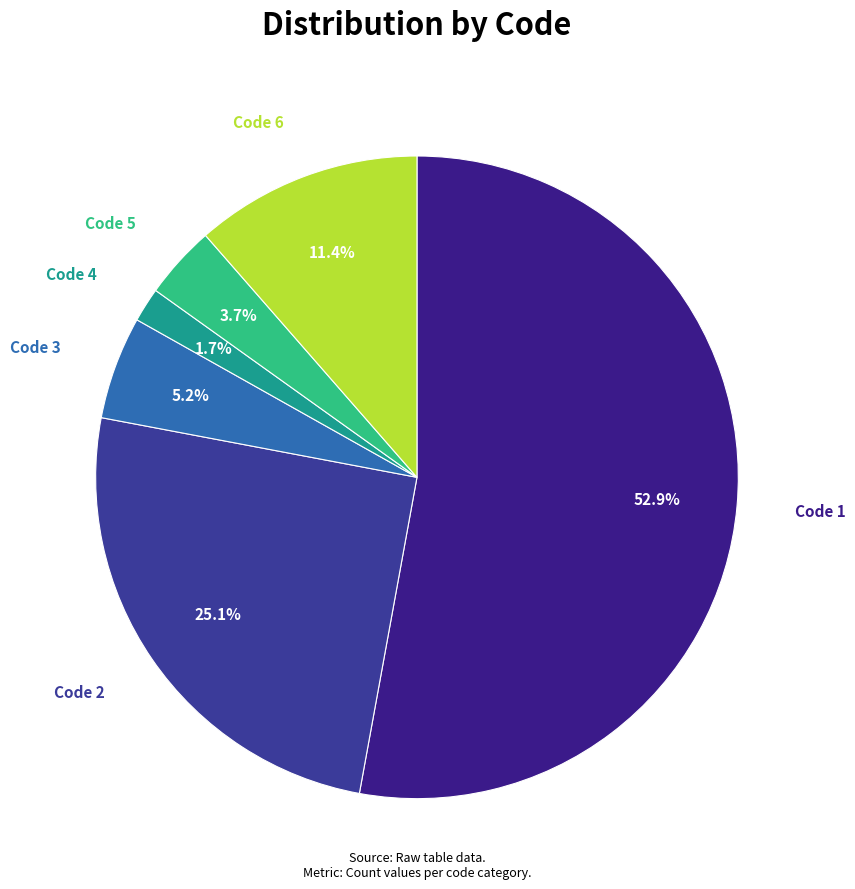

How many slices are in this pie chart?

6